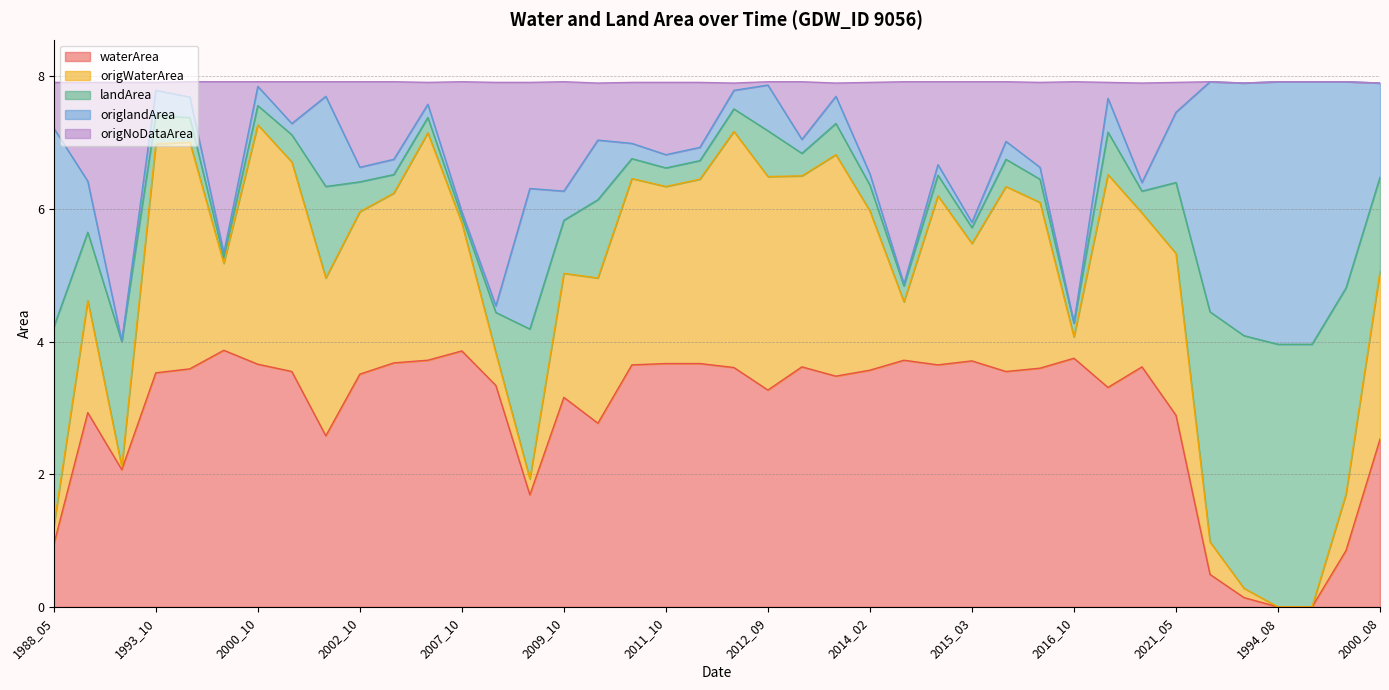

What is the highest value of the waterArea series?

3.9